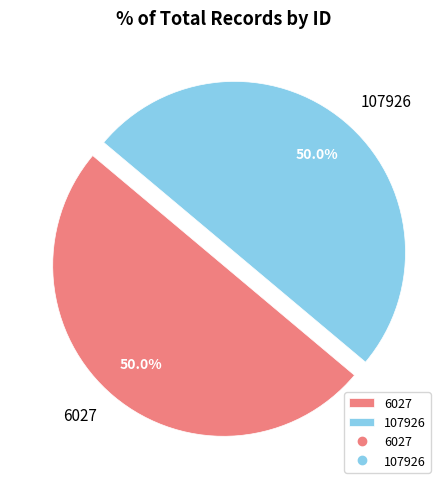

Is the sum of 107926 and 6027 greater than half?

Yes